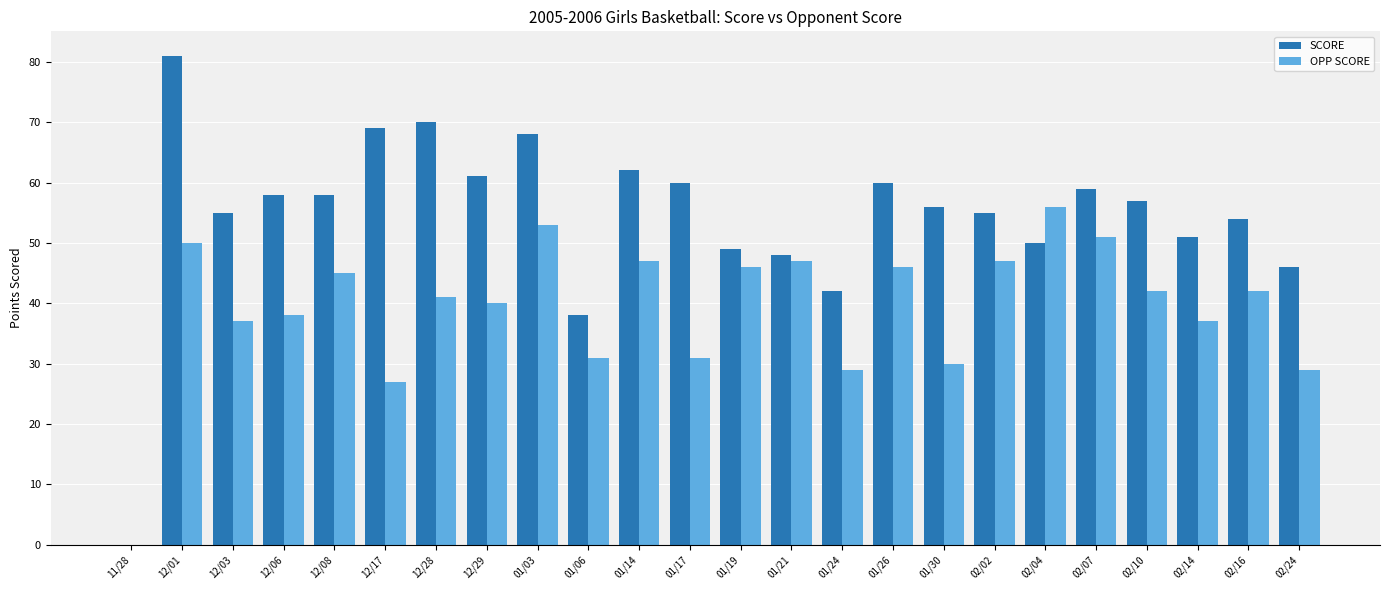

Which category has the highest value in the SCORE series?

12/01